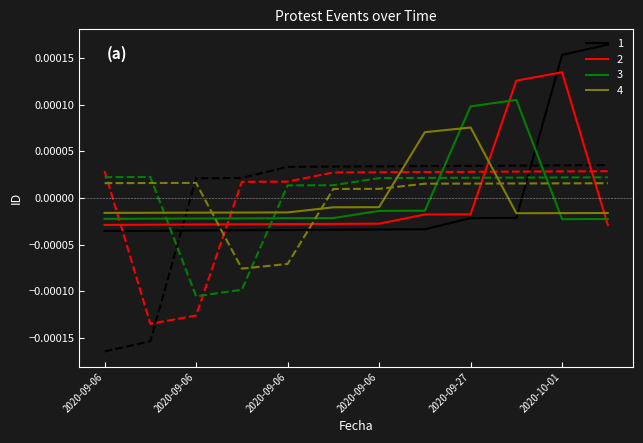

The value of 1 at 2020-09-06 is -0.0. True or false?

True